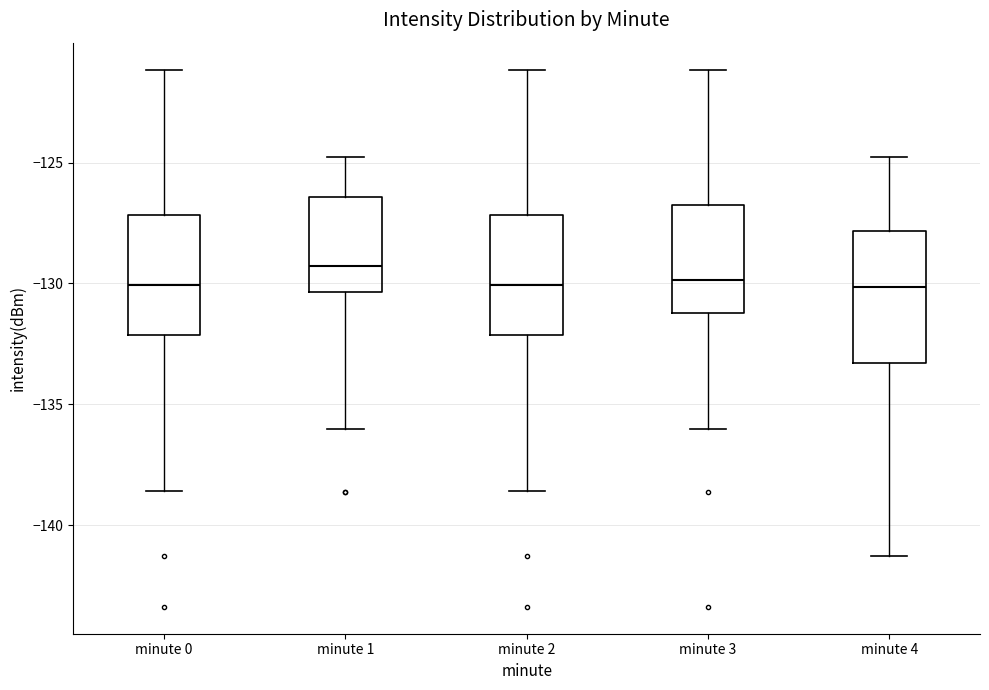

Where is the lower edge of the box for minute 1 on the y-axis? The values are not printed on the chart, so give them approximately, as read against the axis.

-130.5